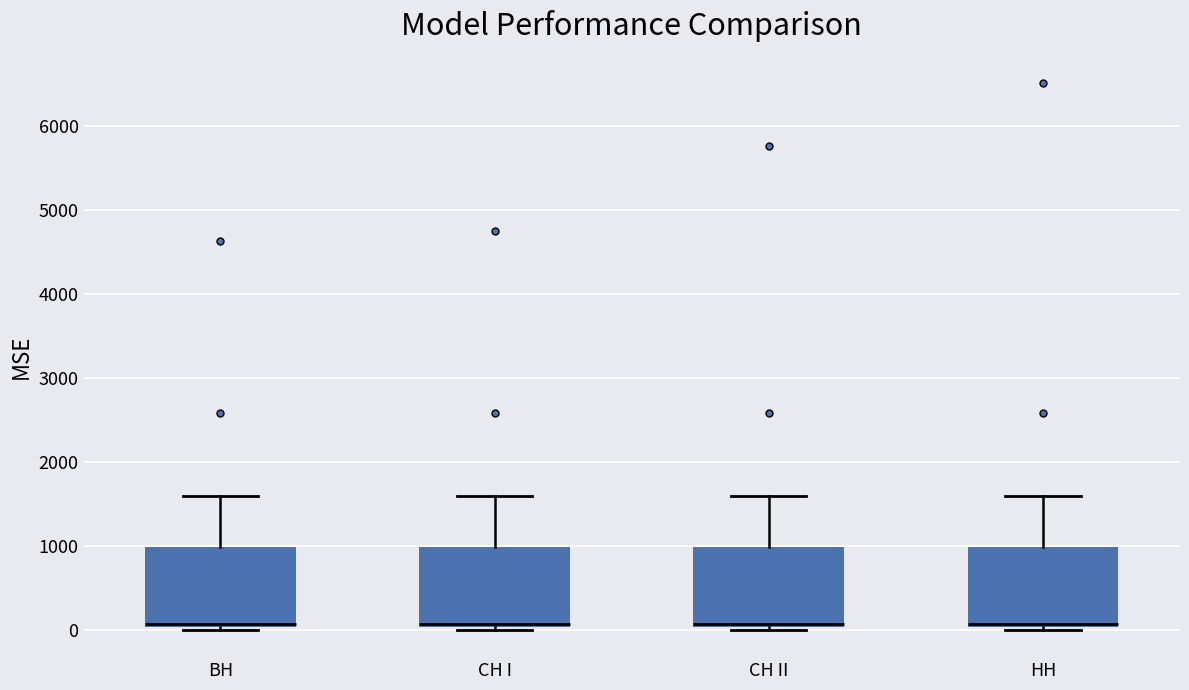

Where does the median line of the box for СН I sit on the y-axis? The values are not printed on the chart, so give them approximately, as read against the axis.

100